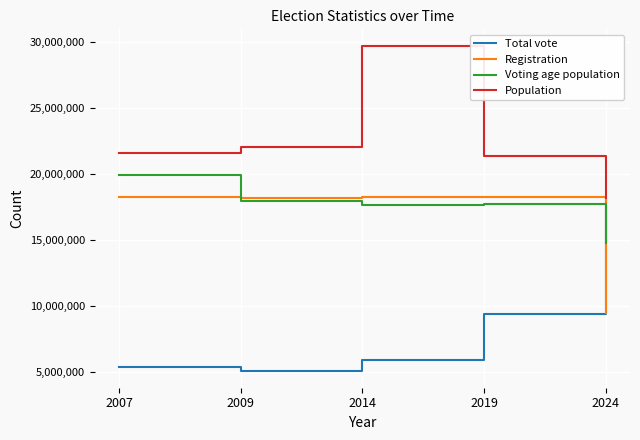

What is the sum of all Population values?

112836319